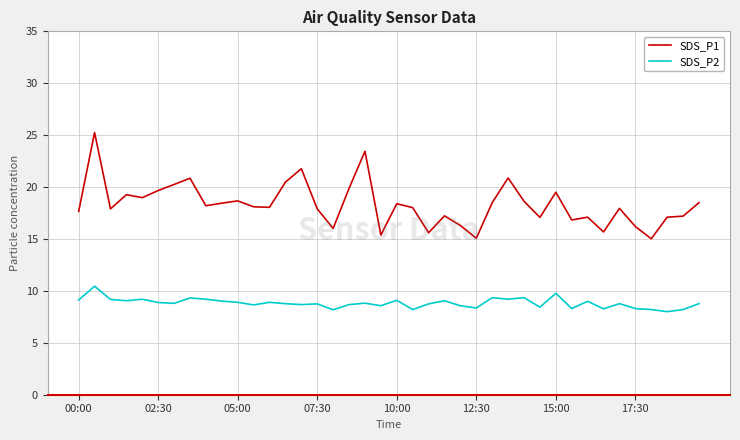

Which series has the largest total across all categories?

SDS_P1